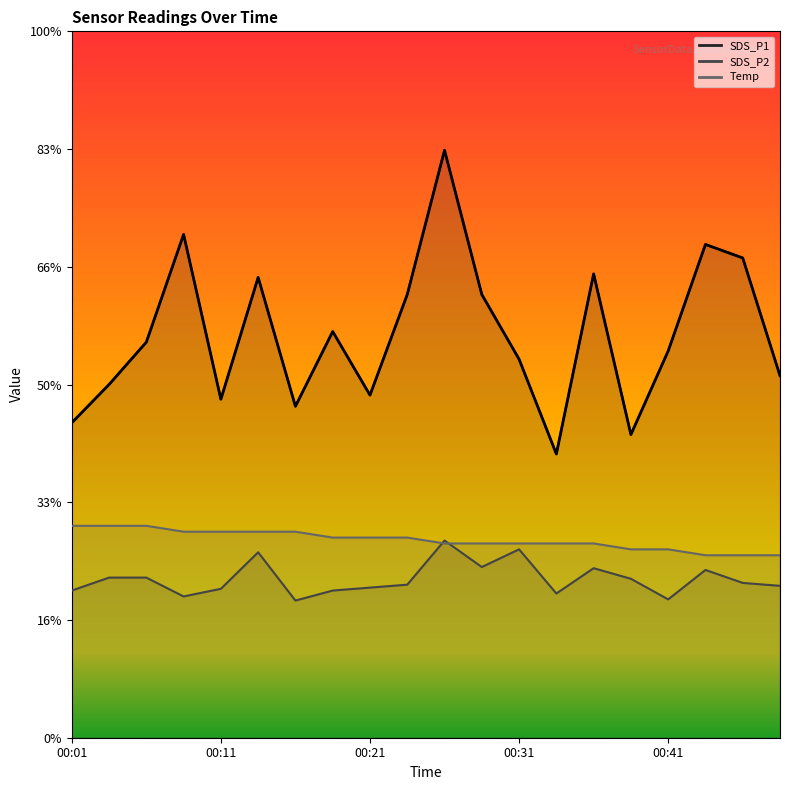

Rank the series at 00:36 from highest to lowest value.

SDS_P1, Temp, SDS_P2